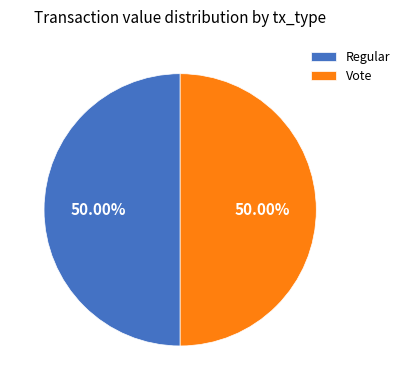

What is the ratio of the value at Vote to the value at Regular?

1.0